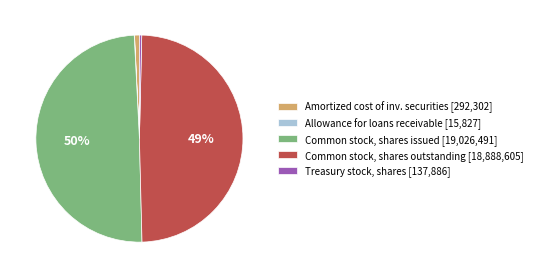

Do Common stock, shares outstanding [18,888,605] and Common stock, shares issued [19,026,491] together represent more than half of the pie?

Yes